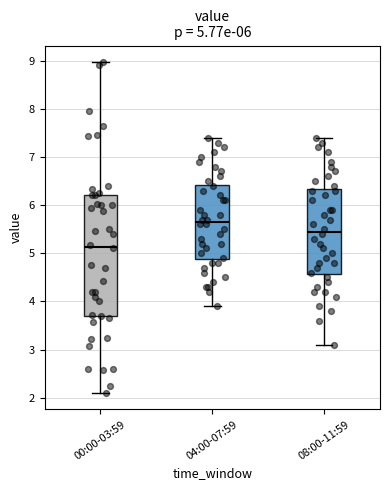

Which box's median line is the highest?

04:00-07:59